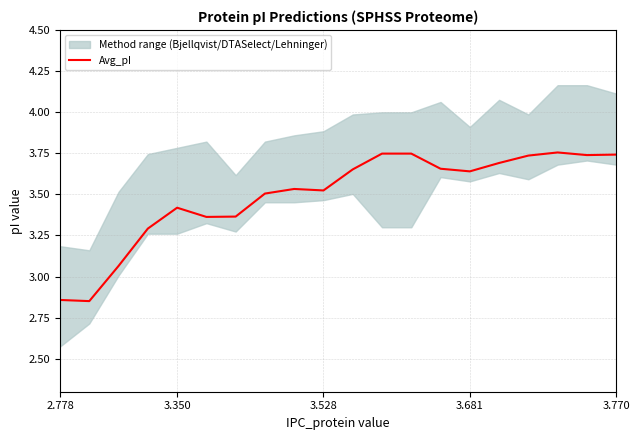

Which category has the highest value across all series?

17